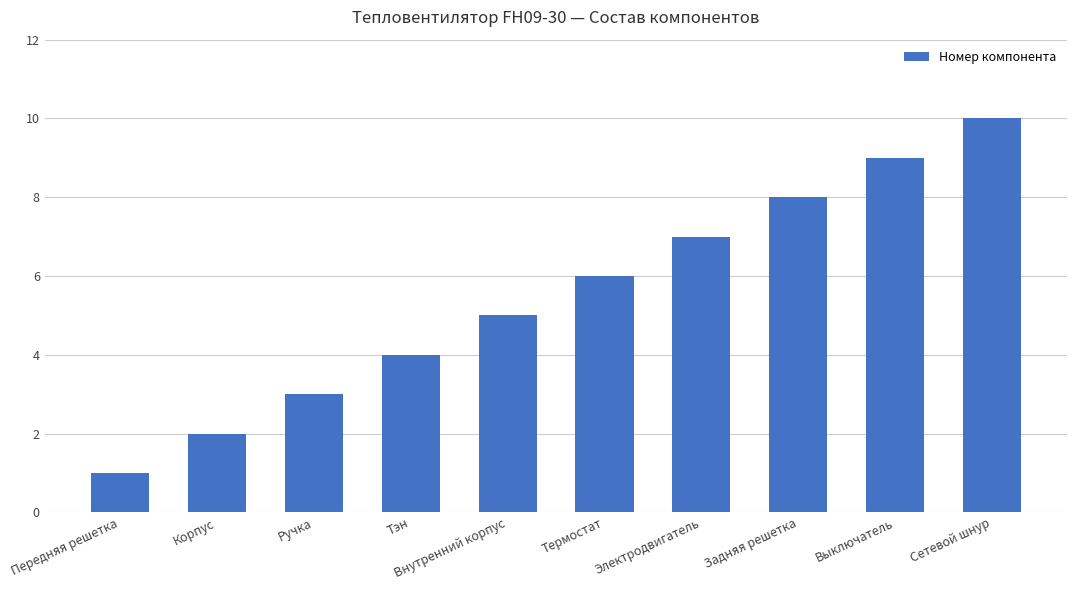

Count the number of data series in this chart.

1